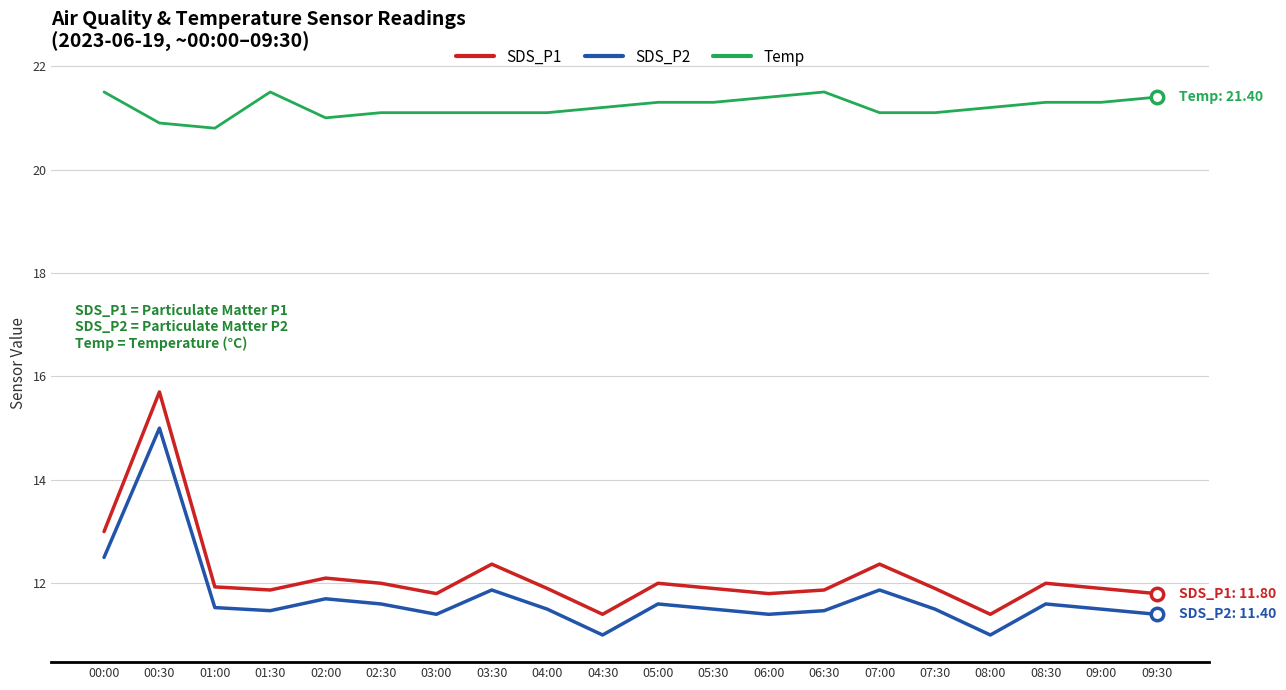

At which category is the sum across all series the highest?

00:30